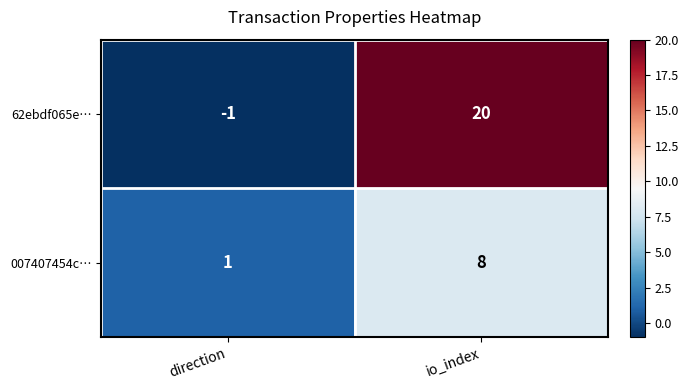

Rank the categories by 007407454c… value from lowest to highest.

direction, io_index